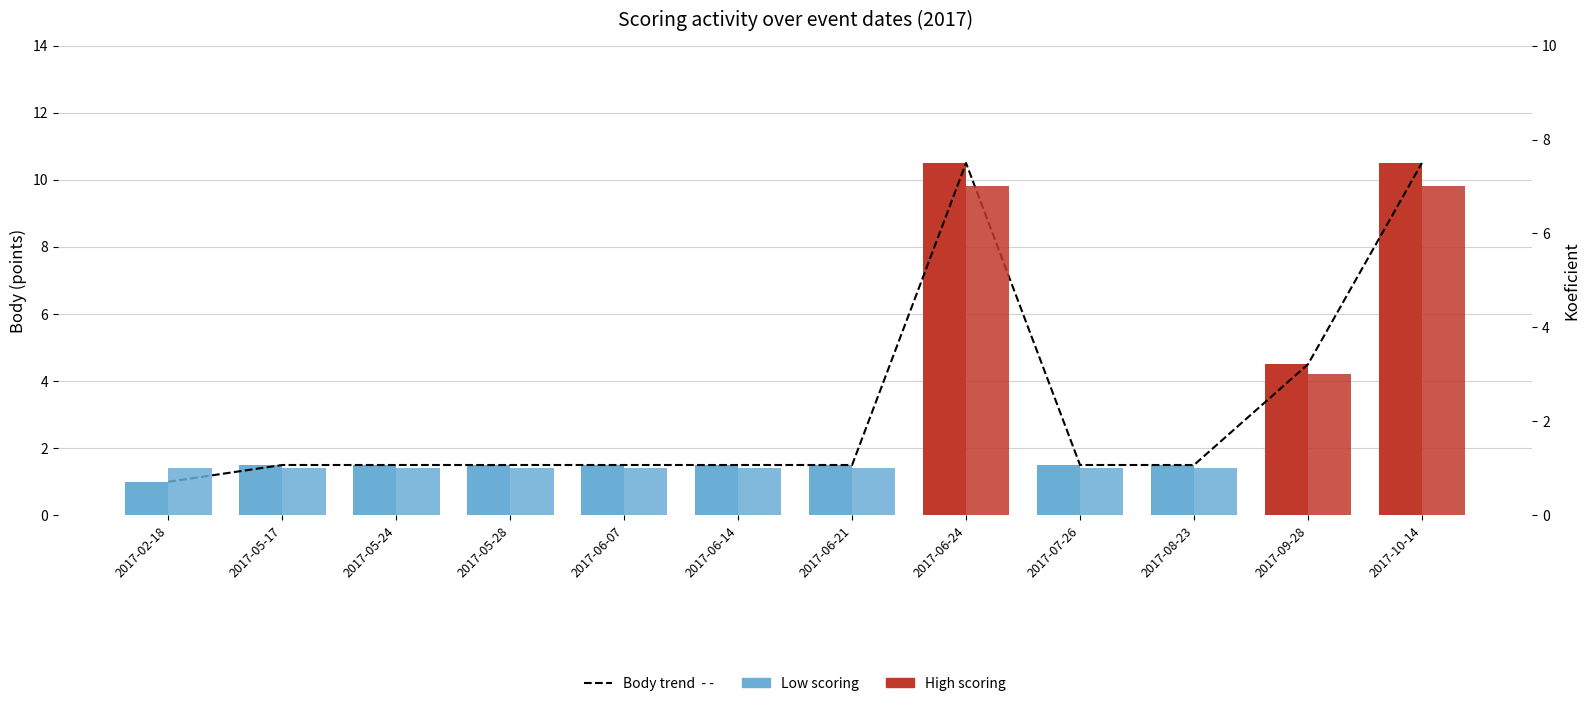

True or false: Koeficient has a value of 1.1 at 2017-09-28.

False